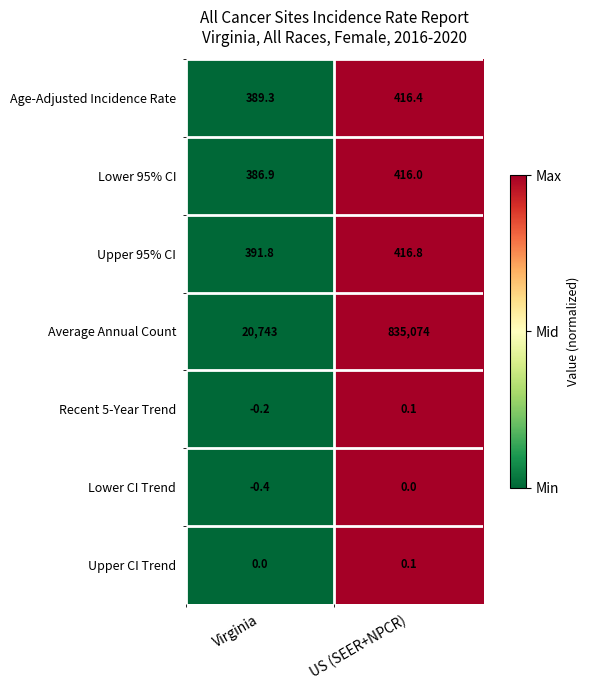

Rank the categories by Upper CI Trend value from highest to lowest.

US (SEER+NPCR), Virginia